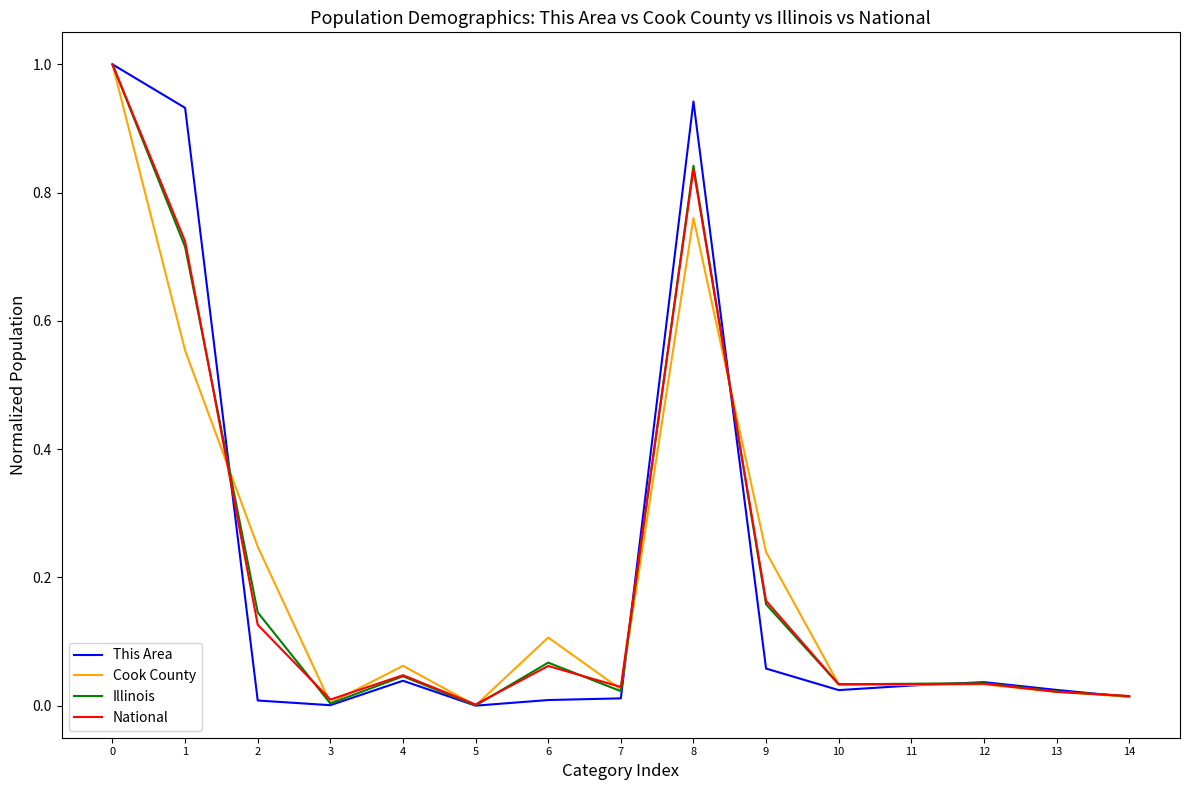

Is the value of This Area at 13 greater than the value of National at 9?

No